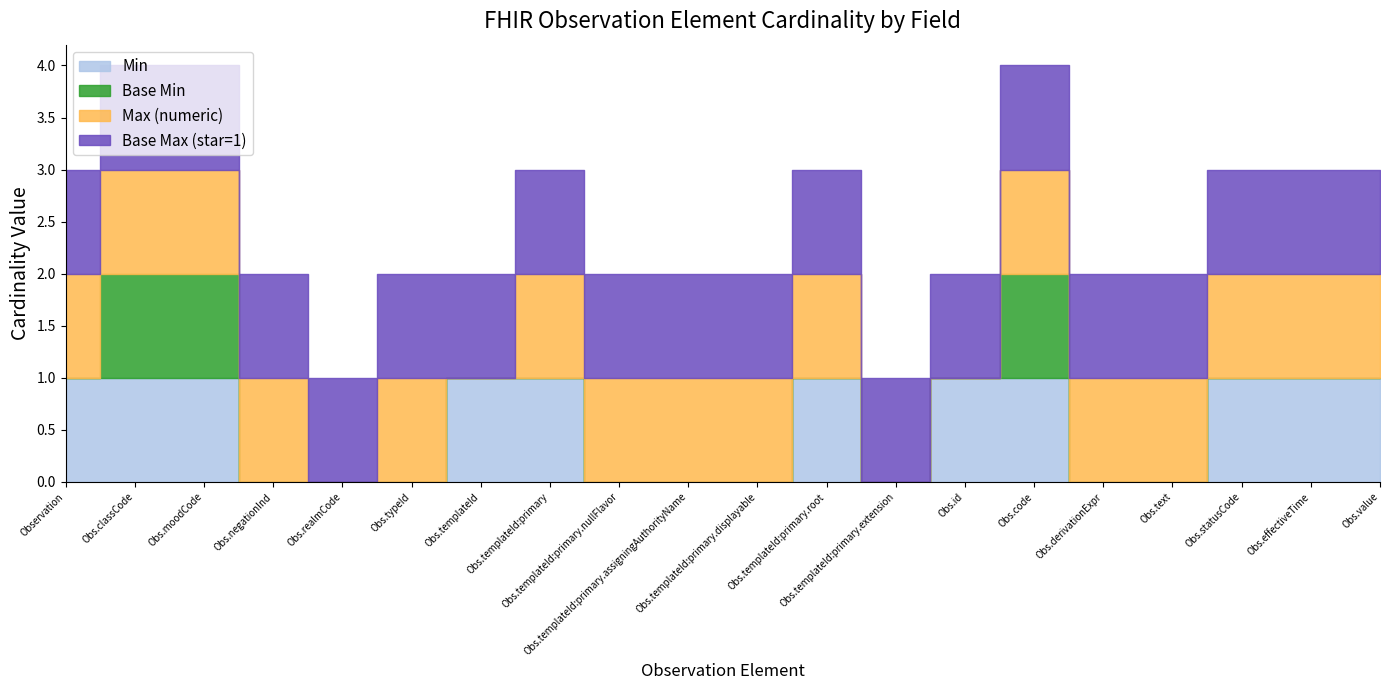

Is the value of Min at Observation.id greater than the value of Max (numeric) at Observation.templateId?

Yes